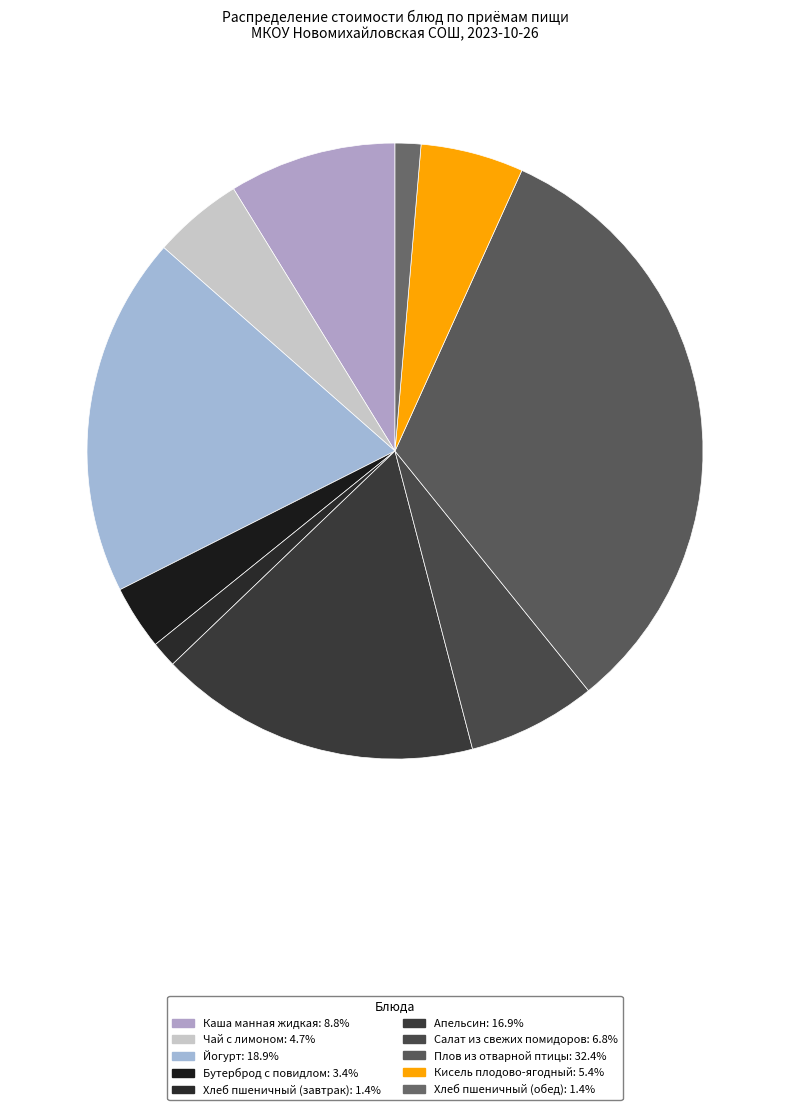

What is the largest slice in the pie chart?

Плов из отварной птицы